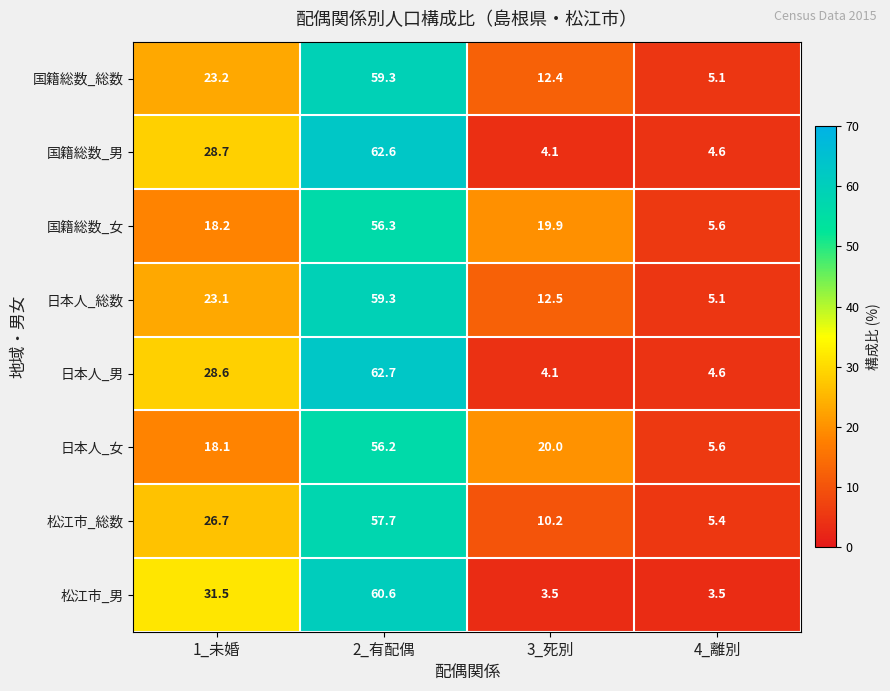

Is the value of 国籍総数_総数 at 1_未婚 greater than the value of 松江市_総数 at 1_未婚?

No